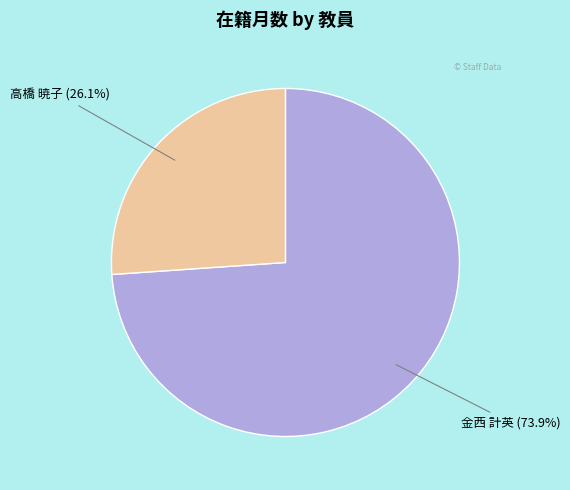

Does any single category account for the majority?

Yes